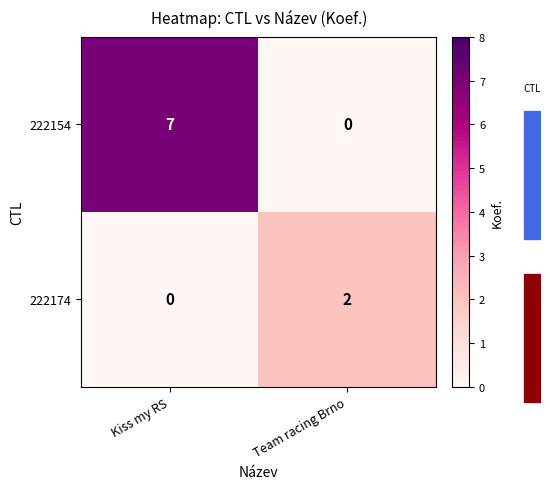

How many data points does each series have?

2